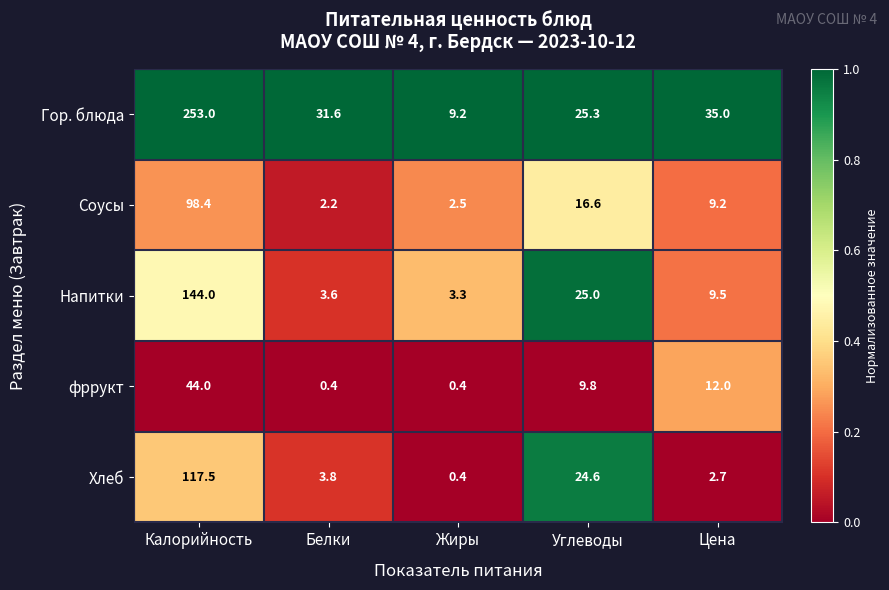

What is the spread (max minus min) of values at Калорийность?

209.0